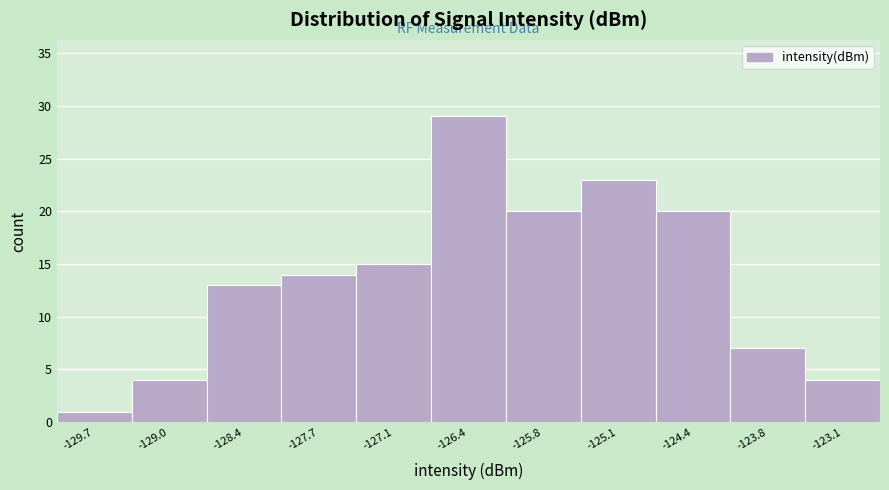

Reading left to right, list every bar in this chart as the range it spans on the x-axis followed by its height. Neither the bar edges nor the heights are printed on the chart, so give them approximately, as read against the axes.

-130.0 to -129.4: 1
-129.4 to -128.7: 4
-128.7 to -128.0: 13
-128.0 to -127.4: 14
-127.4 to -126.7: 15
-126.7 to -126.1: 29
-126.1 to -125.4: 20
-125.4 to -124.8: 23
-124.8 to -124.1: 20
-124.1 to -123.5: 7
-123.5 to -122.8: 4